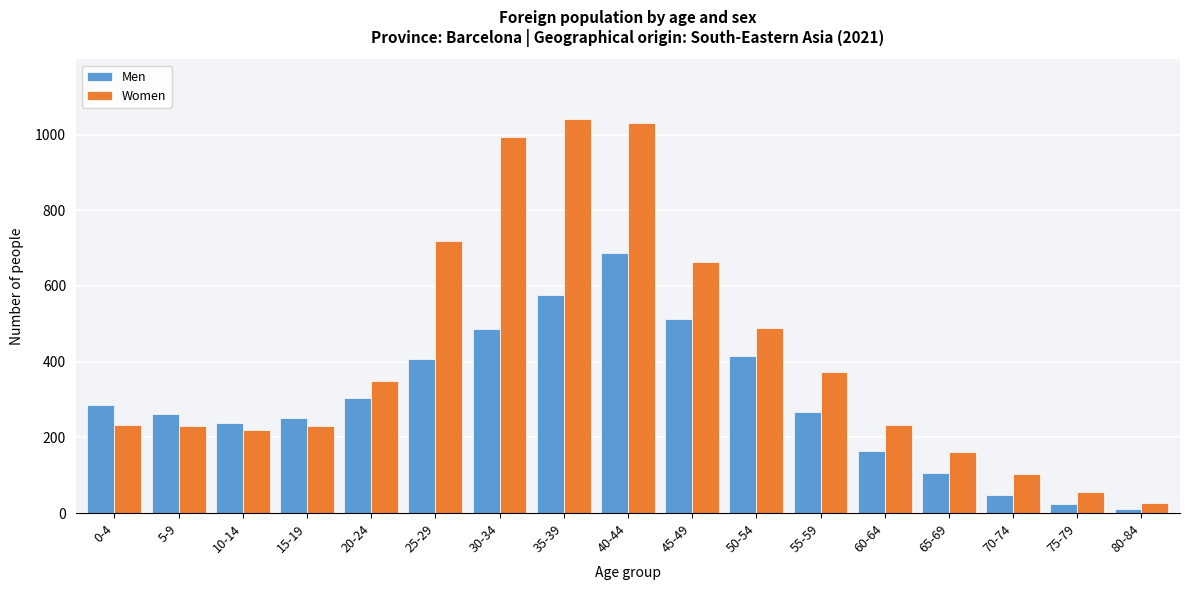

Which series has the largest range (max minus min)?

Women